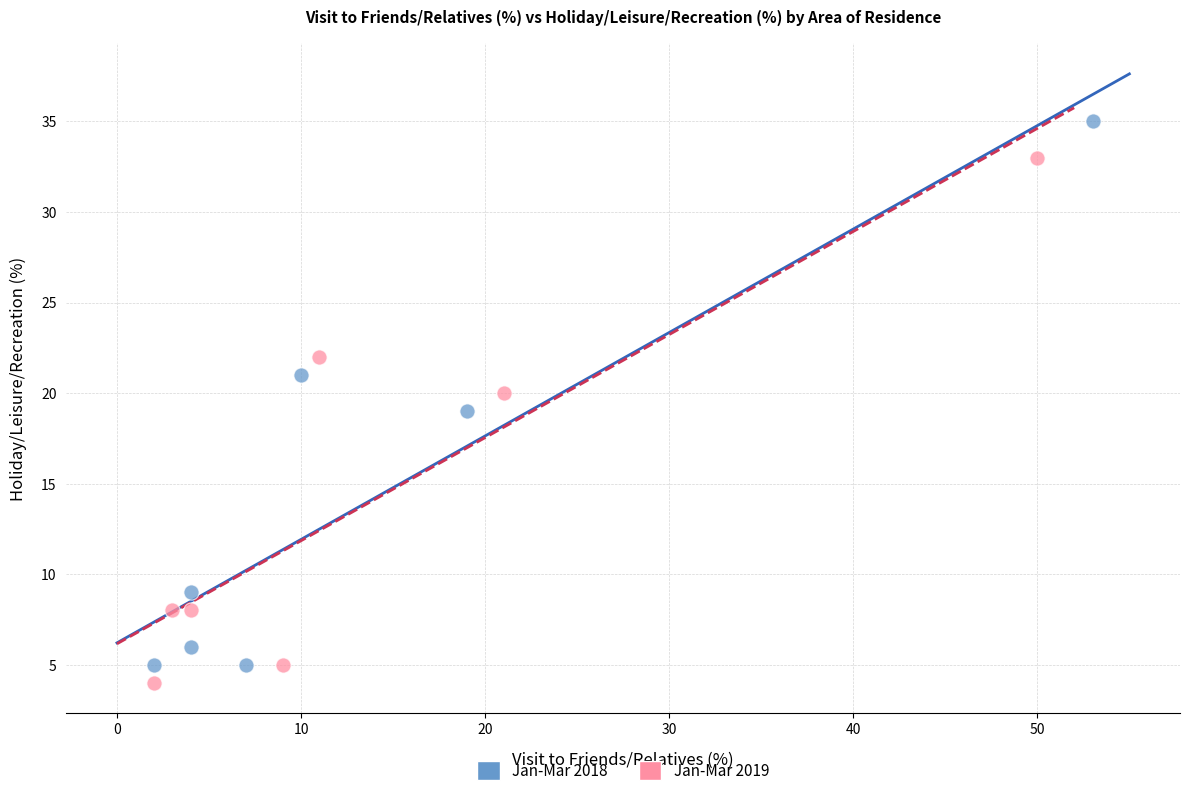

What are all the series names shown in the legend?

Jan-Mar 2018, Jan-Mar 2019